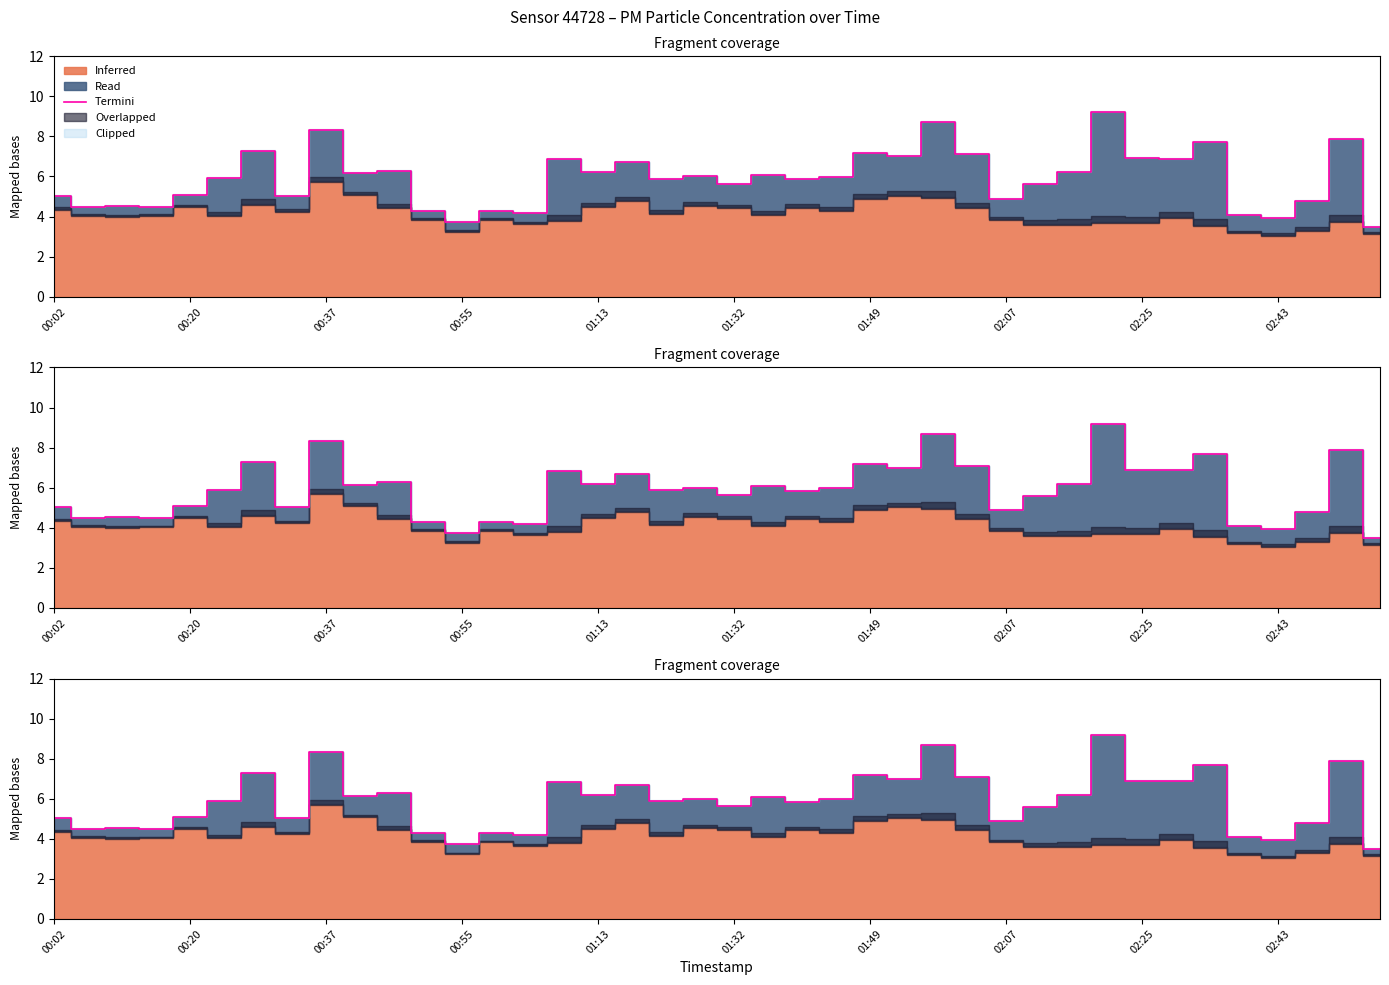

List the labels in order of value, smallest first.

39, 12, 36, 35, 14, 11, 13, 00:55, 00:20, 00:37, 37, 28, 02:07, 00:02, 01:13, 29, 20, 22, 18, 01:32, 23, 19, 21, 02:43, 16, 30, 10, 17, 15, 33, 32, 25, 27, 24, 01:49, 34, 38, 02:25, 26, 31